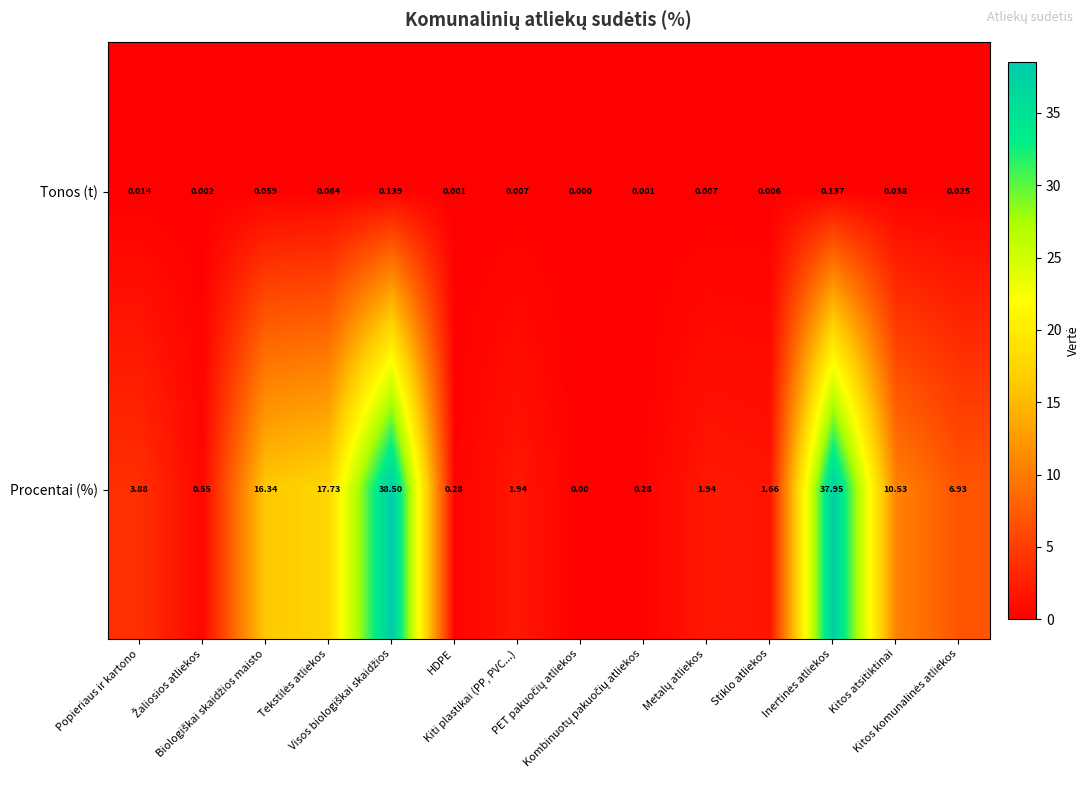

Which series has the largest range (max minus min)?

Procentai (%)